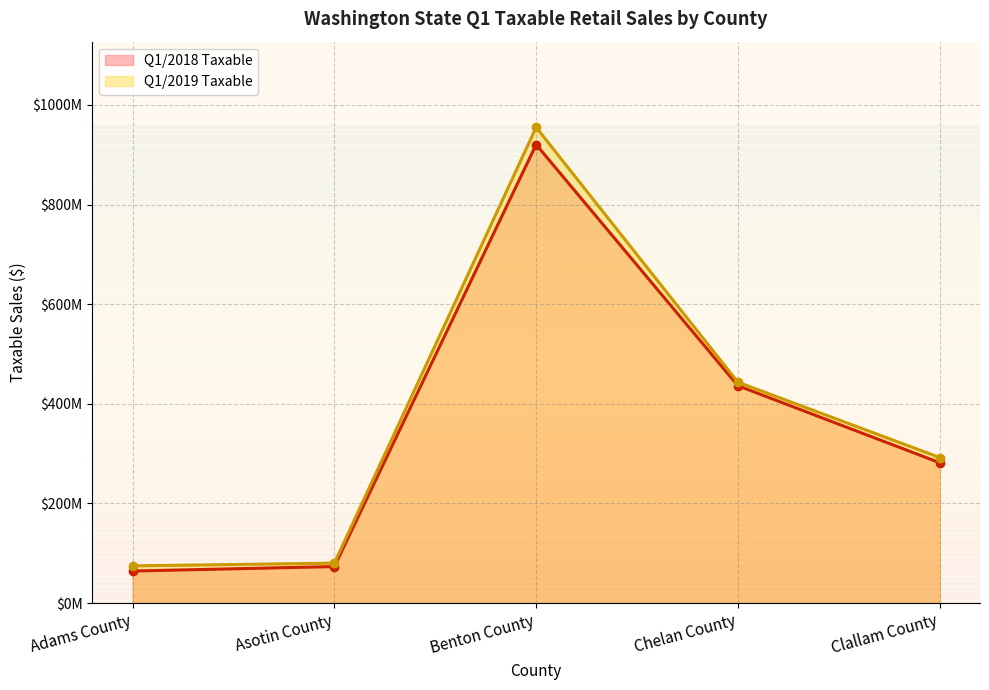

True or false: Q1/2019 Taxable and Q1/2018 Taxable cross at least once.

False